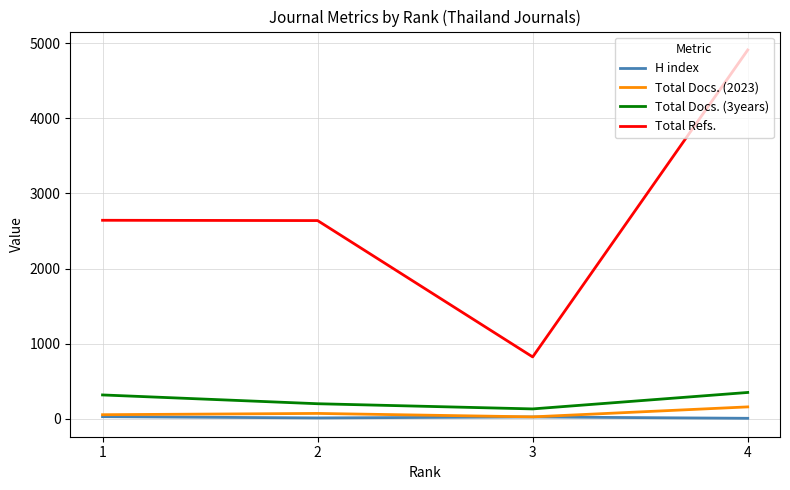

Count the number of data series in this chart.

4